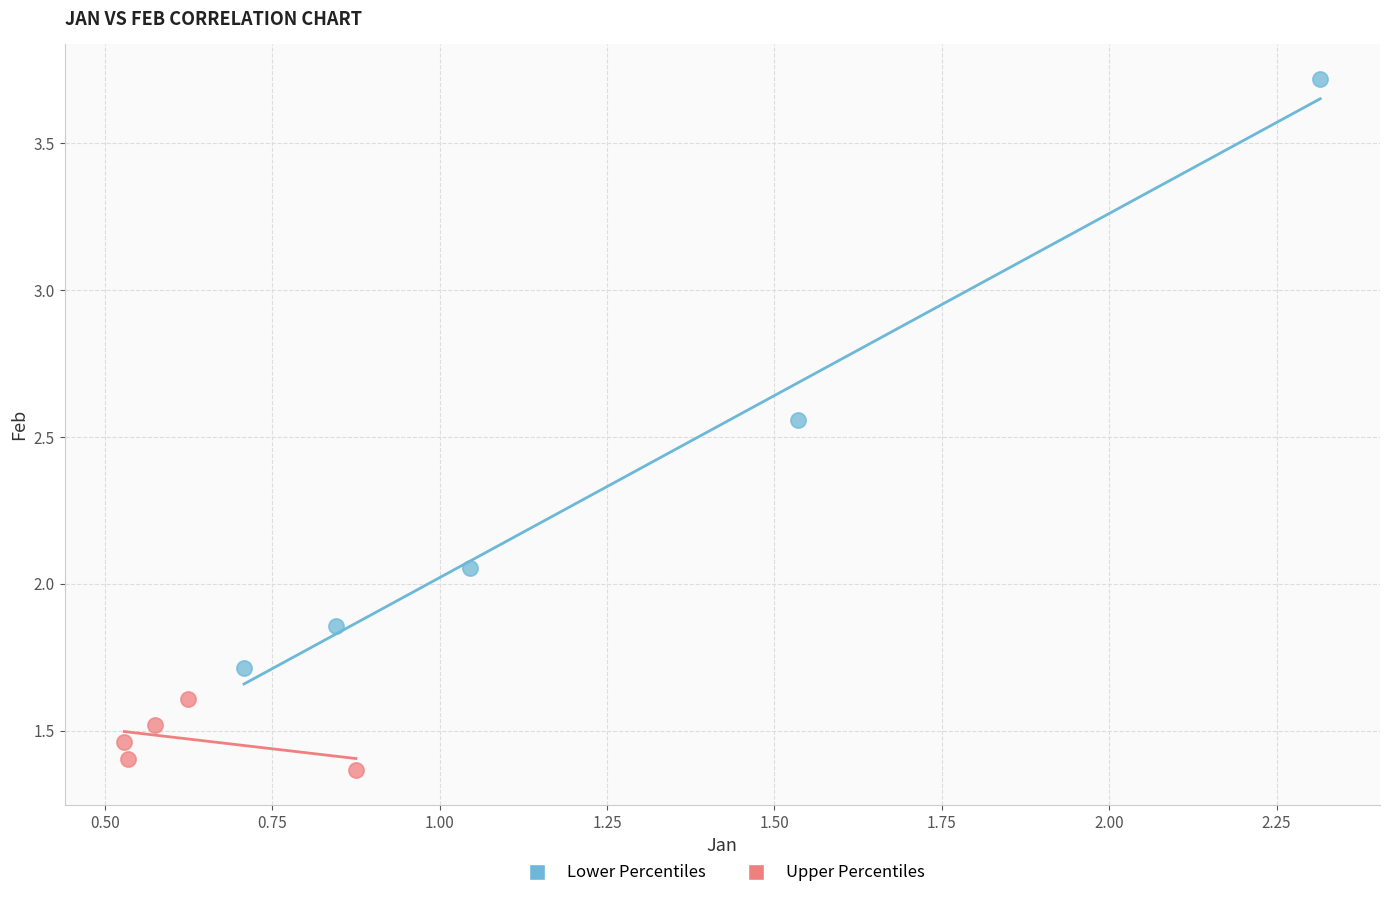

Which series has the largest Y range (max minus min)?

Lower Percentiles